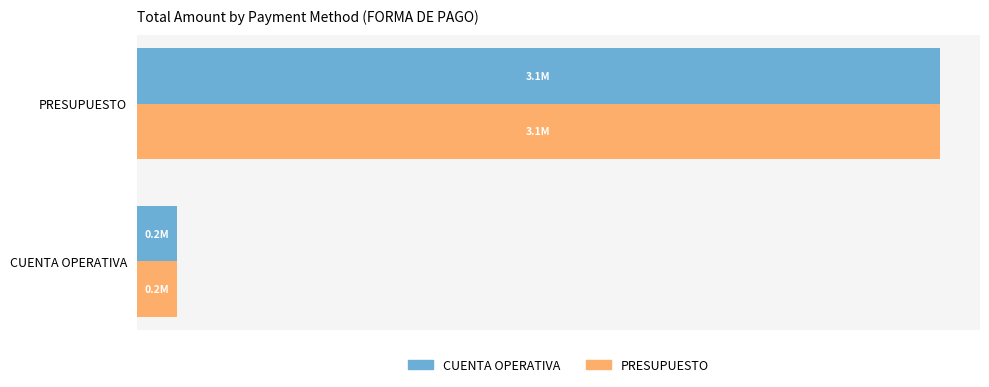

The With Mortgage series shows 221657.1 at 0.0. True or false?

False